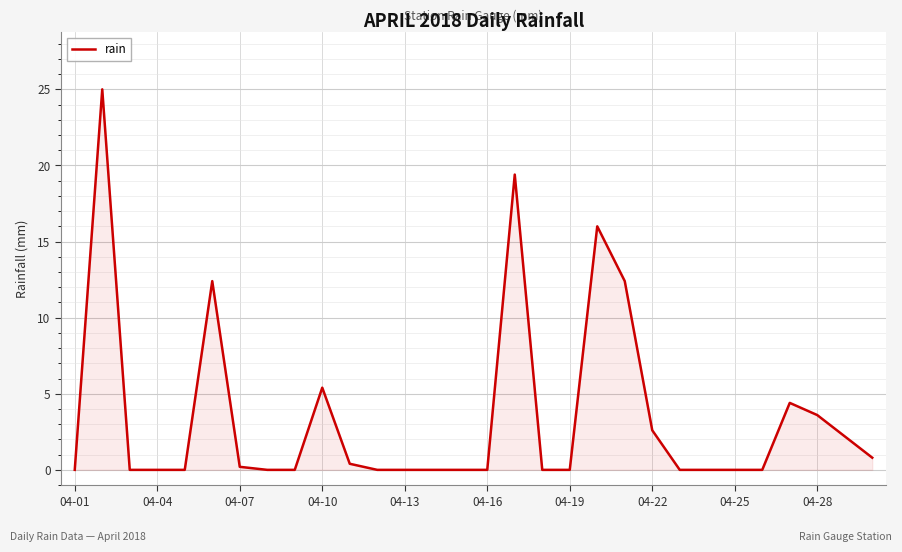

What is the maximum value shown in the chart?

25.0